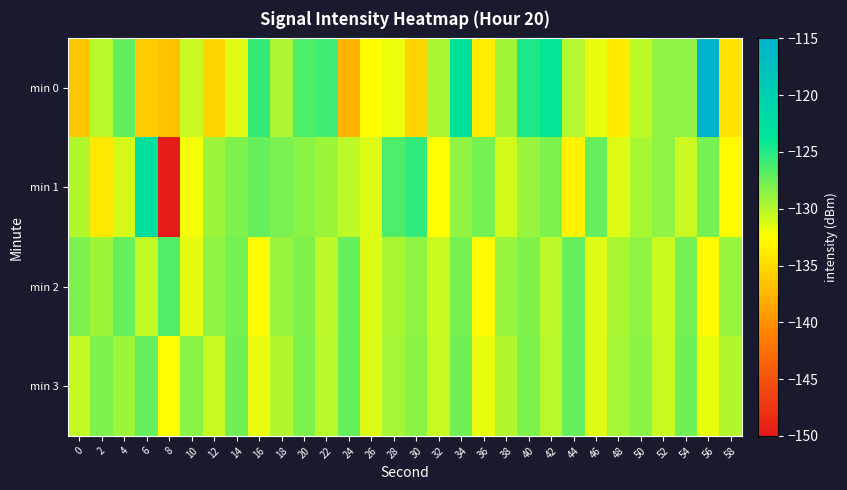

Between 8 and 16, which series saw the biggest shift?

min 1